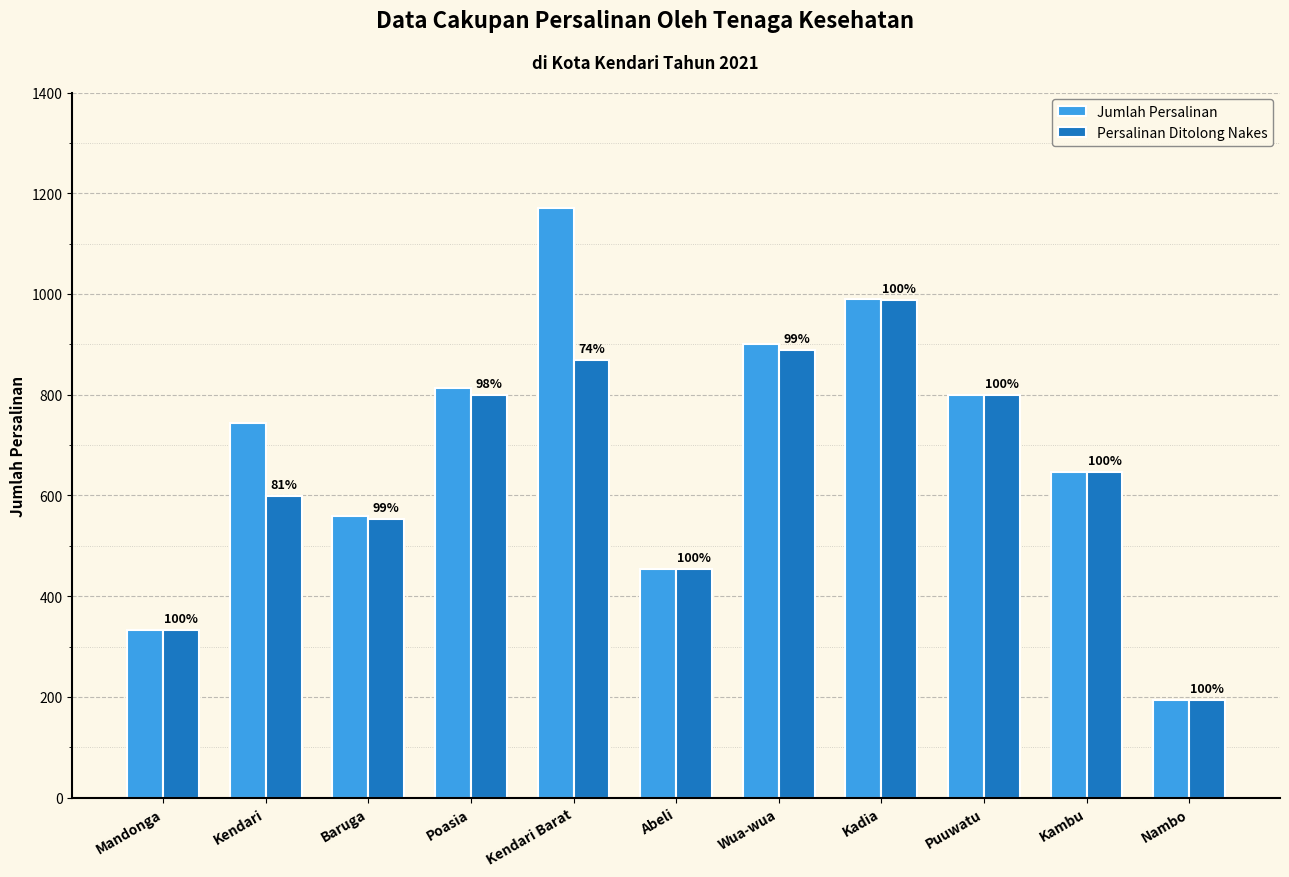

What are all the series names shown in the legend?

Jumlah Persalinan, Persalinan Ditolong Nakes